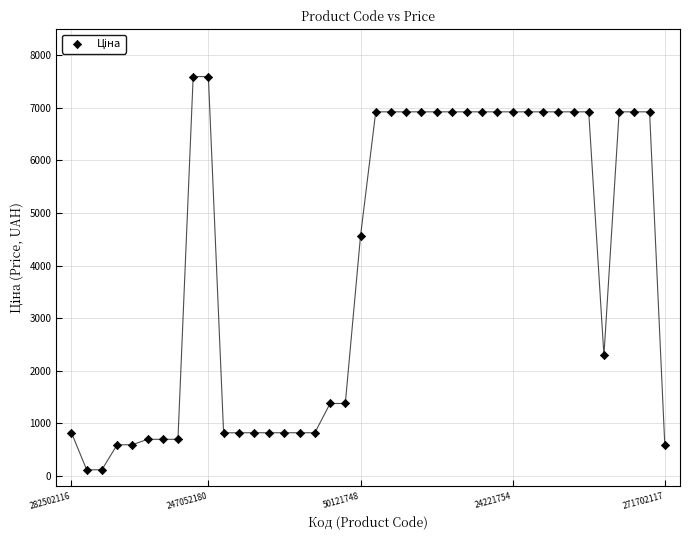

What Y value in the scatter plot is closest to 3855?

4561.9